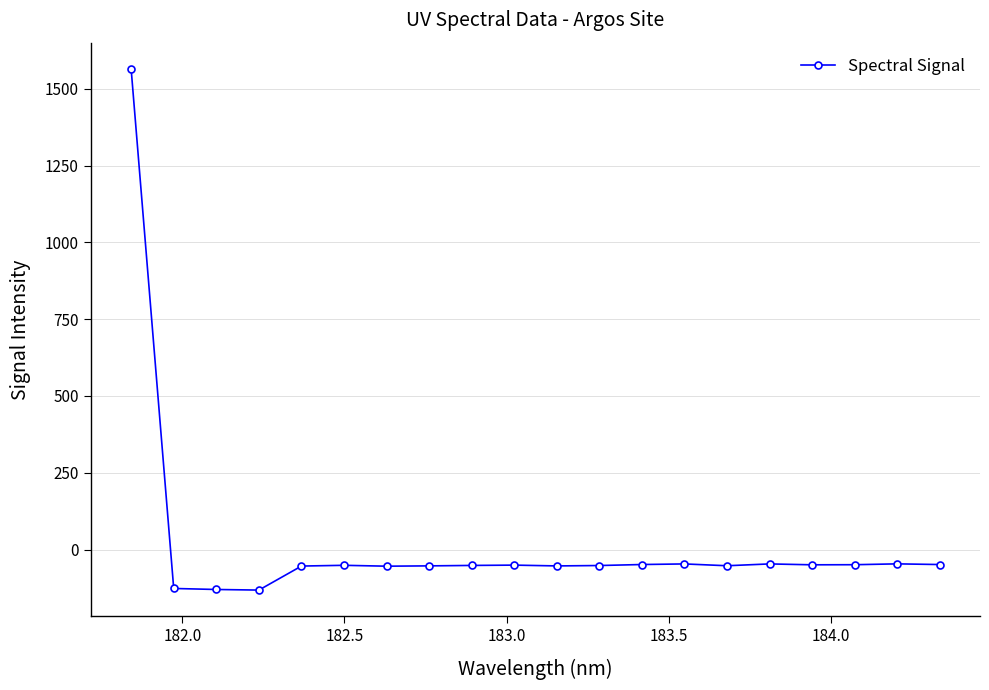

True or false: the data has more than 0 interior local peaks.

True